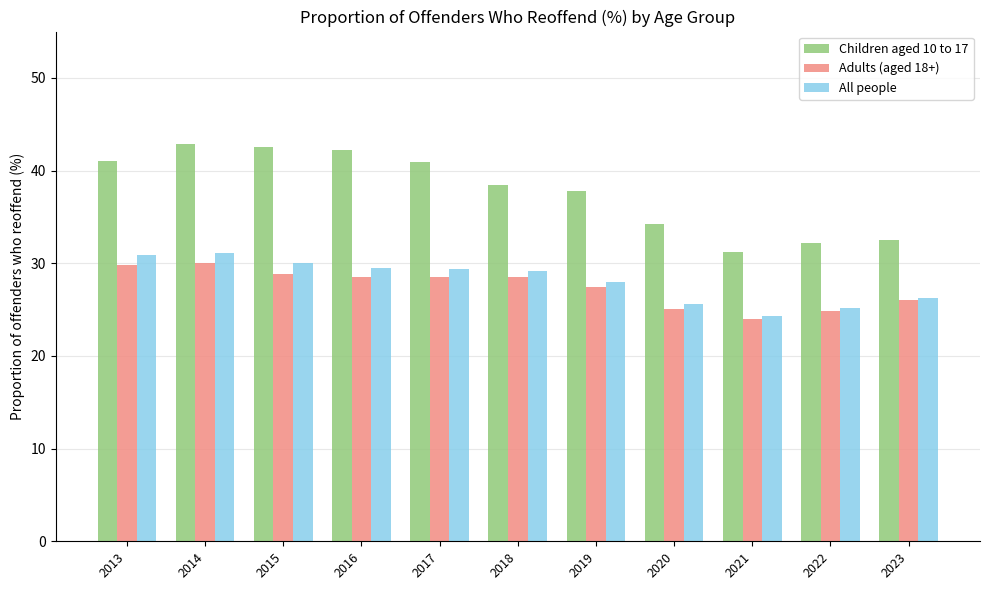

Rank the series at 2018 from highest to lowest value.

Children aged 10 to 17, All people, Adults (aged 18+)